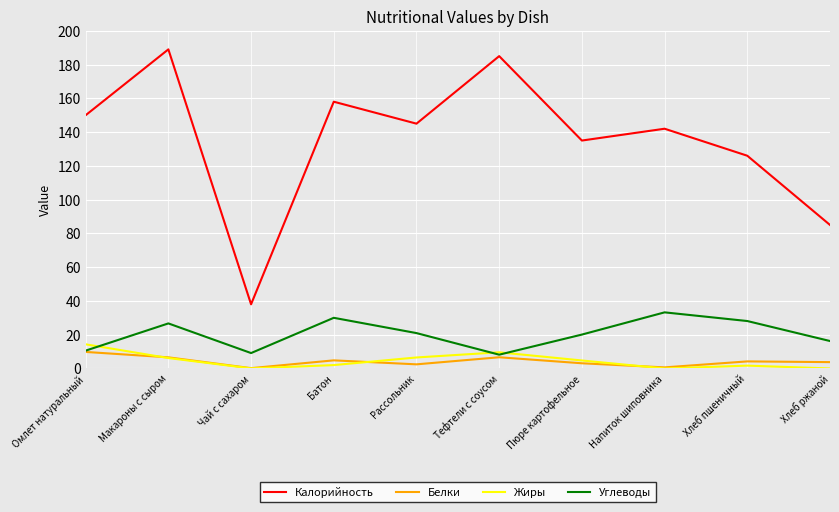

True or false: Углеводы and Жиры cross at least once.

True